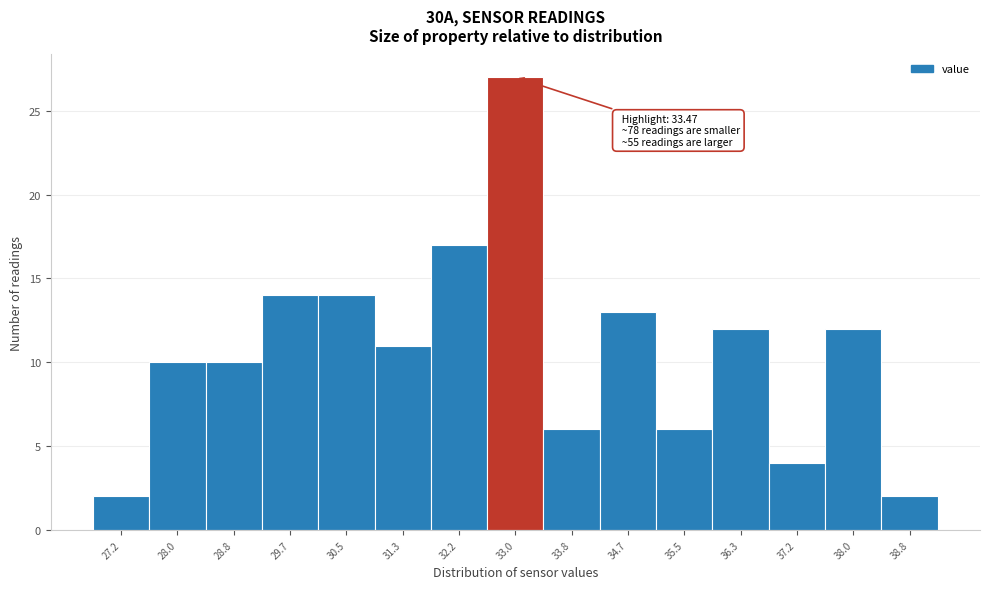

Reading left to right, extract all data points from this chart.

2	10	10	14	14	11	17	27	6	13	6	12	4	12	2